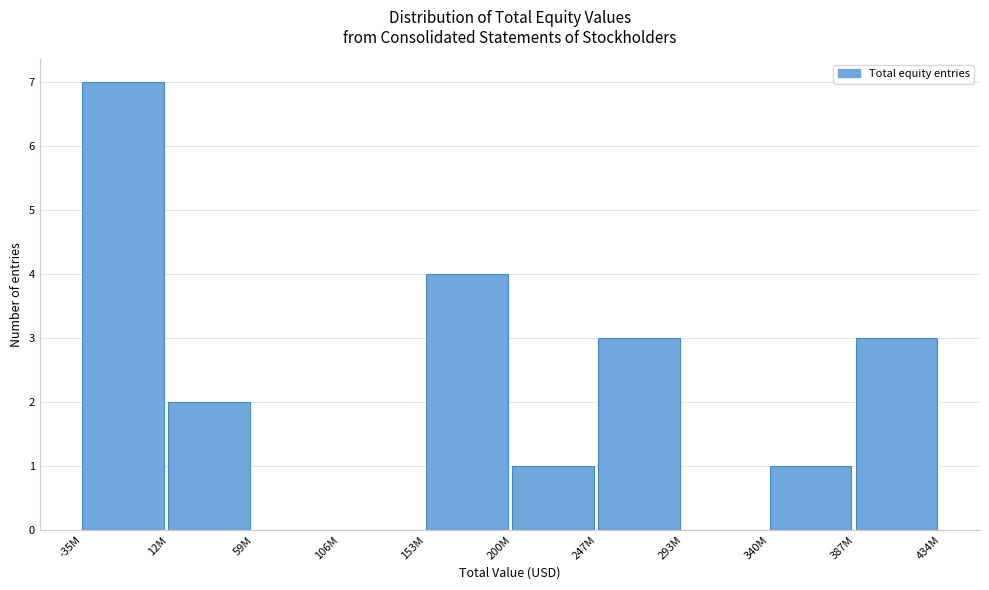

Reading left to right, transcribe all the data shown in this chart.

-35M=7	12M=2	59M=0	106M=0	153M=4	200M=1	247M=3	293M=0	340M=1	387M=3